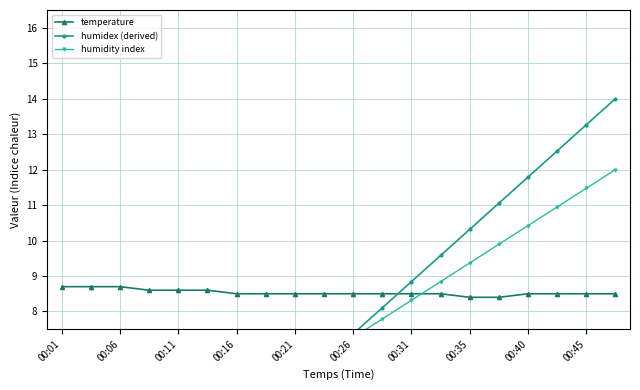

At which category is the sum across all series the highest?

19